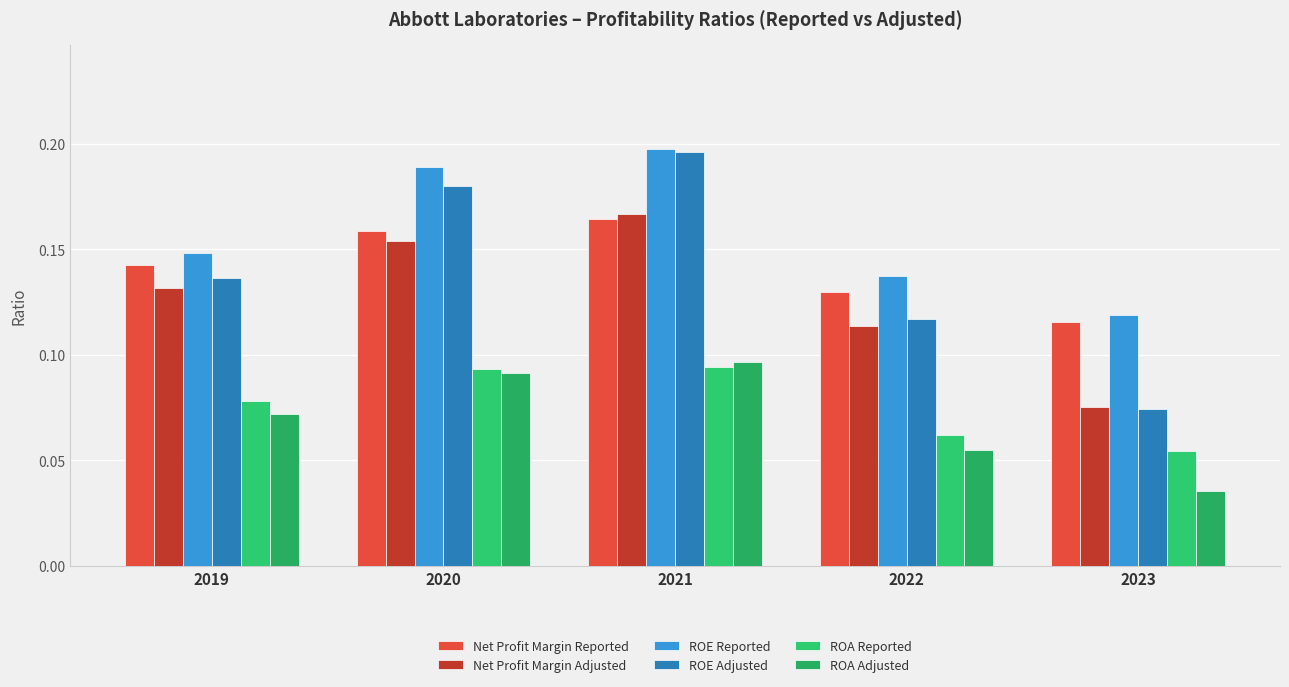

At how many categories does at least one series exceed 0?

5